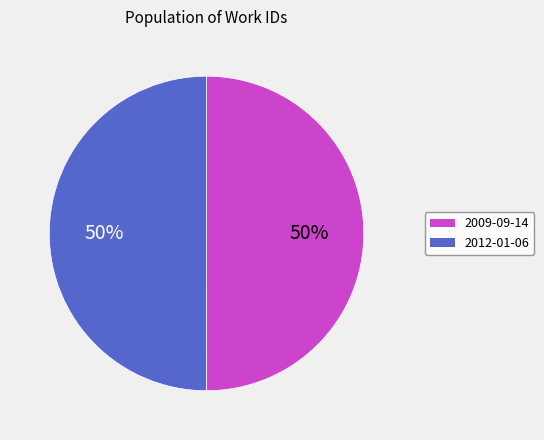

Is the sum of 2009-09-14 and 2012-01-06 greater than half?

Yes